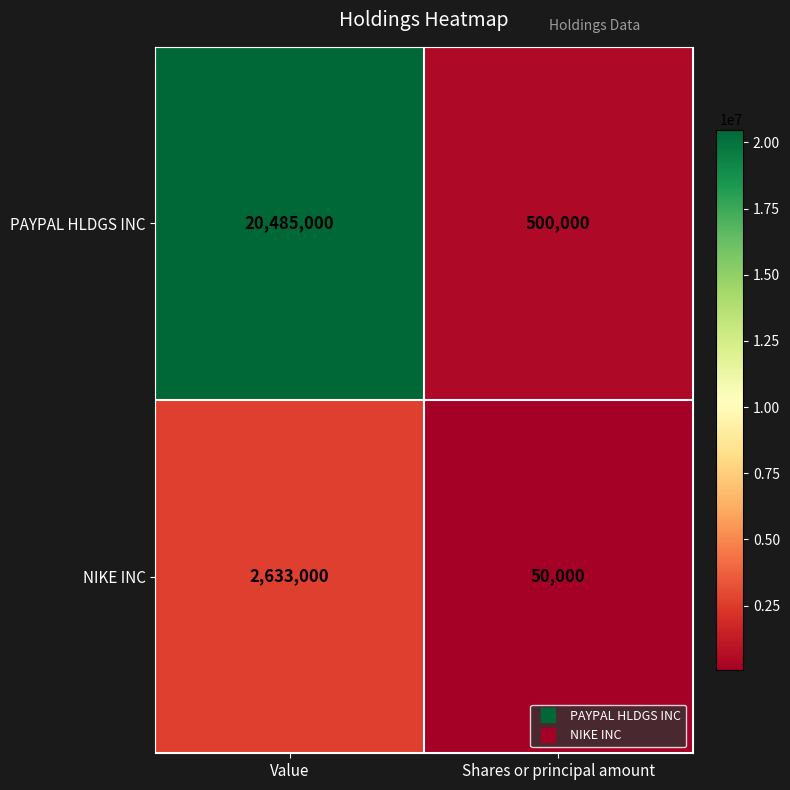

The value of NIKE INC at Shares or principal amount is 50000. True or false?

True